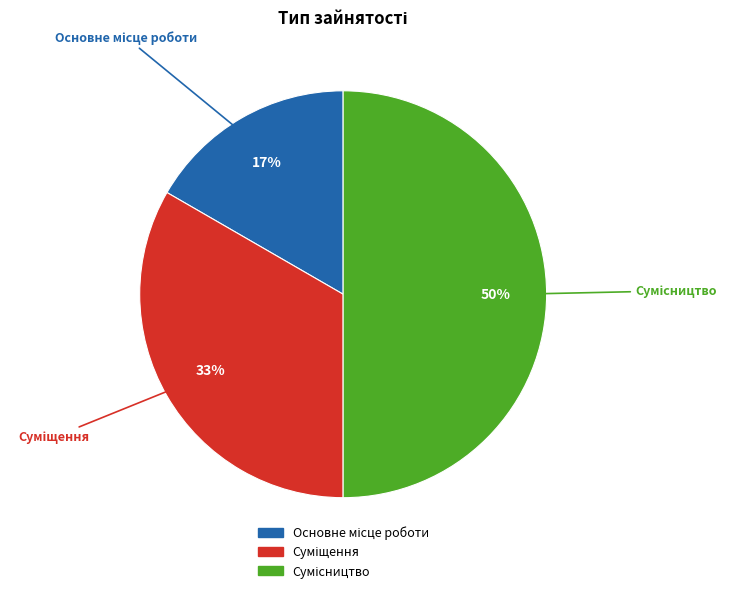

To the nearest percent, what is the difference between the largest and smallest slice percentages?

33%